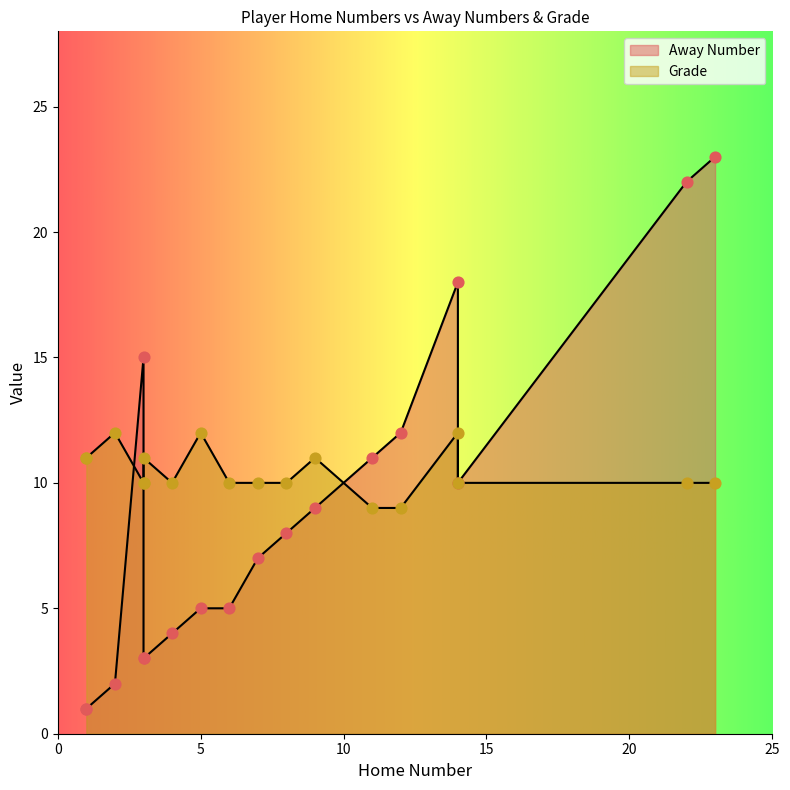

Is the value of Grade at 7 greater than the value of Away Number at 23?

No